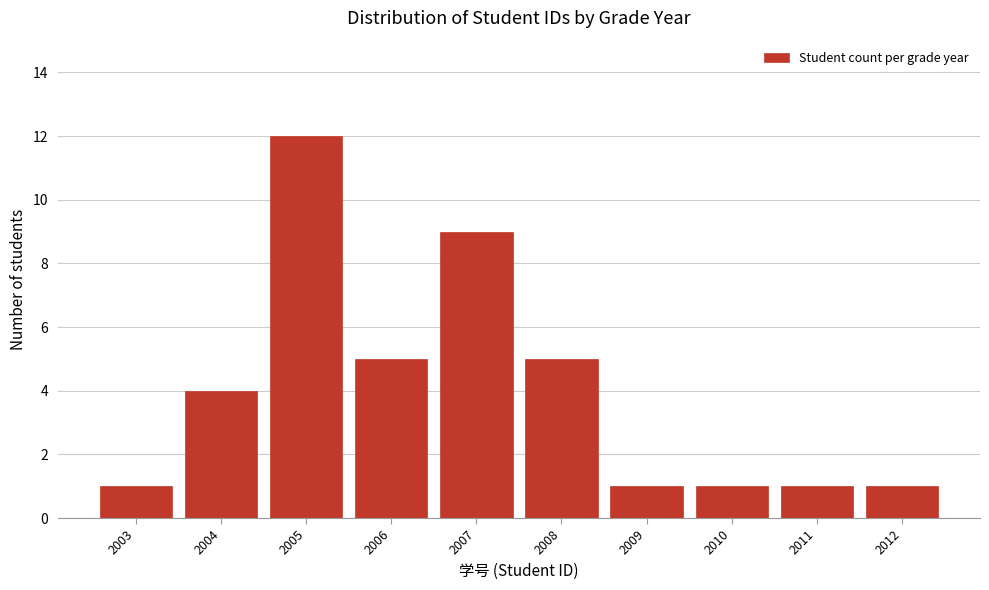

Reading right to left, transcribe all the data shown in this chart.

2012=1	2011=1	2010=1	2009=1	2008=5	2007=9	2006=5	2005=12	2004=4	2003=1